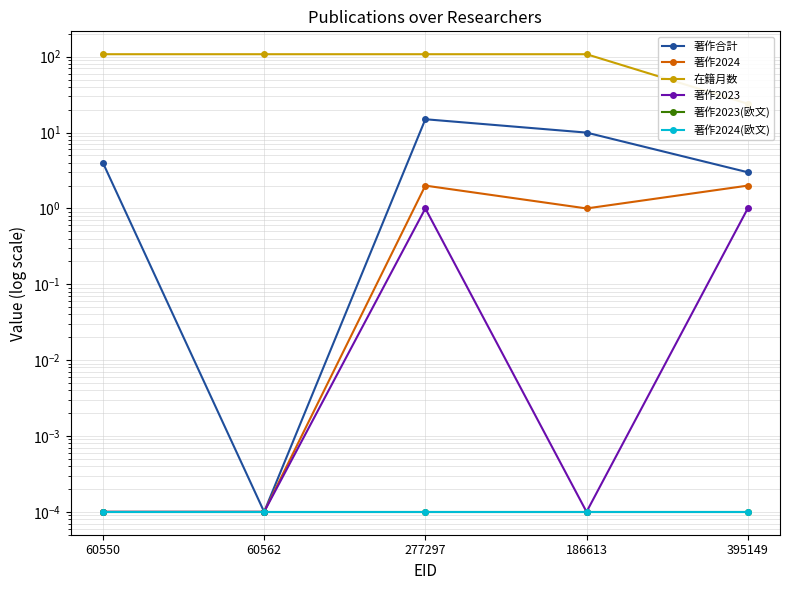

Which category has the lowest value in the 著作2023(欧文) series?

60550